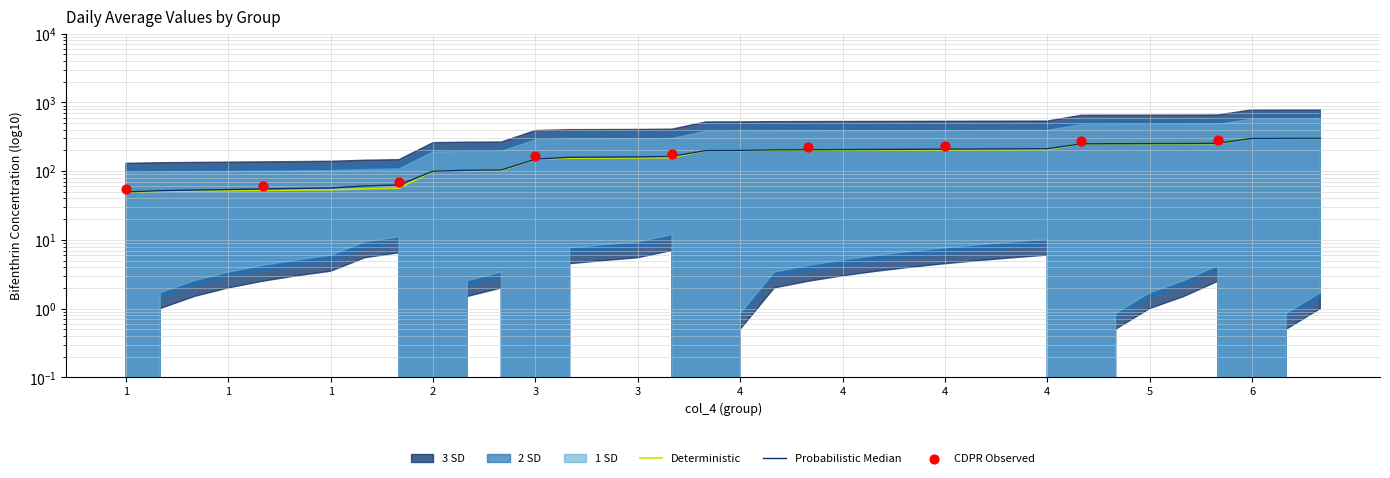

What is the change in value from 4 to 4?

+5.5